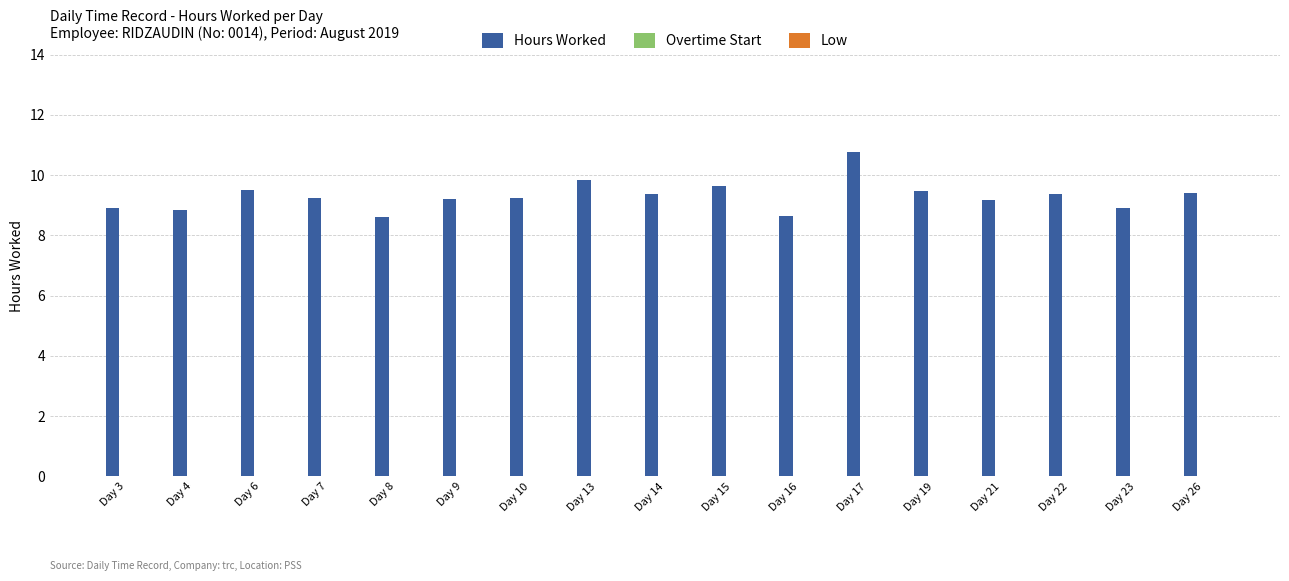

What is the maximum value shown in the chart?

10.8